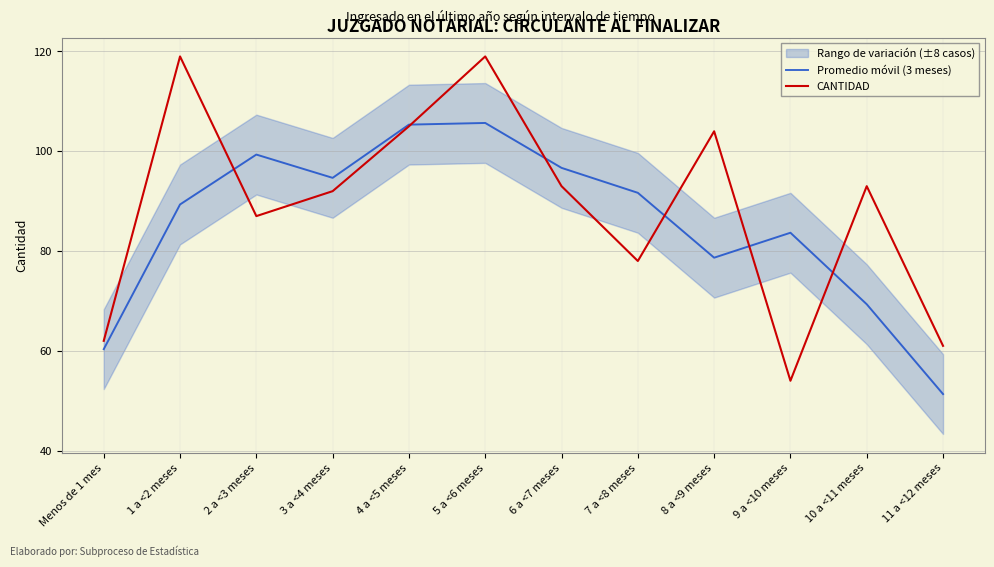

What is the label of the 9th point from the right?

3 a <4 meses